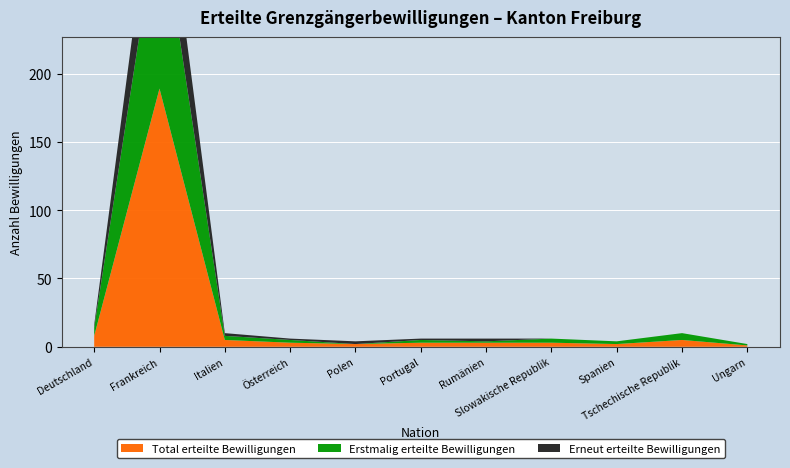

Reading left to right, what are all the values shown in this chart?

Total erteilte Bewilligungen: Deutschland=8	Frankreich=189	Italien=5	Österreich=3	Polen=2	Portugal=3	Rumänien=3	Slowakische Republik=3	Spanien=2	Tschechische Republik=5	Ungarn=1
Erstmalig erteilte Bewilligungen: Deutschland=6	Frankreich=134	Italien=3	Österreich=2	Polen=0	Portugal=2	Rumänien=1	Slowakische Republik=3	Spanien=2	Tschechische Republik=5	Ungarn=1
Erneut erteilte Bewilligungen: Deutschland=2	Frankreich=55	Italien=2	Österreich=1	Polen=2	Portugal=1	Rumänien=2	Slowakische Republik=0	Spanien=0	Tschechische Republik=0	Ungarn=0